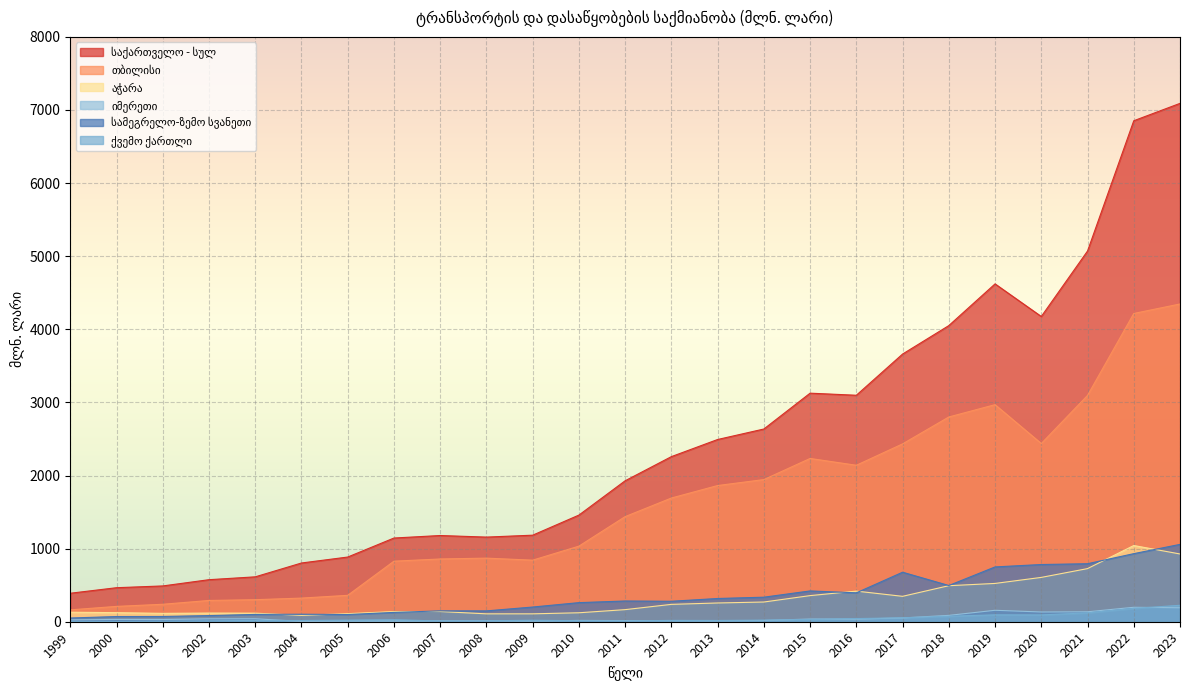

At which label does აჭარა reach its minimum?

2004